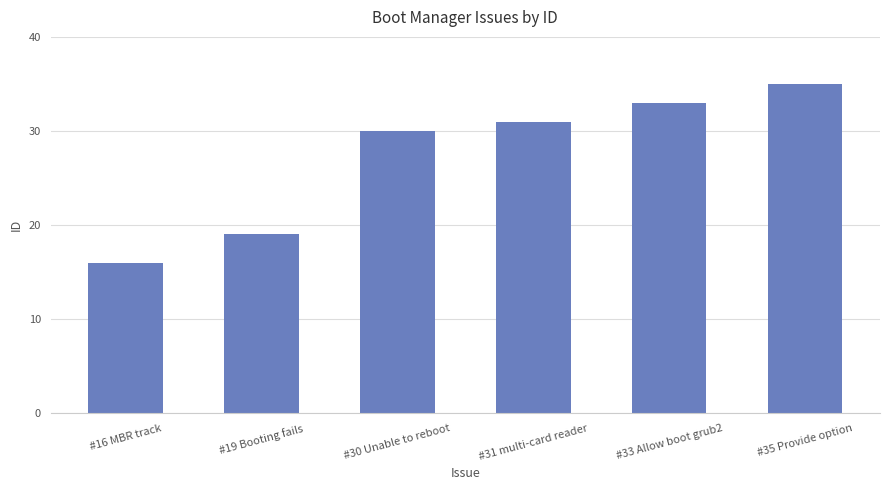

Is it true that the value at #35 Provide option is 35?

True